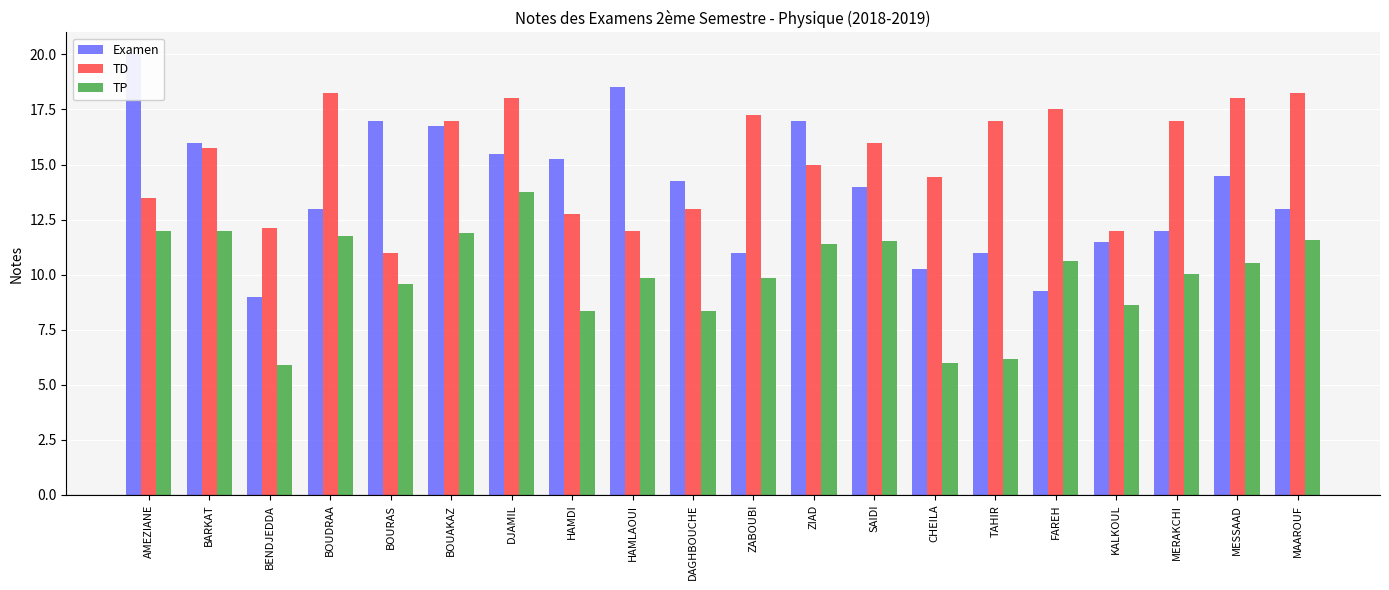

What is the difference between the maximum and minimum values in the Examen series?

11.0